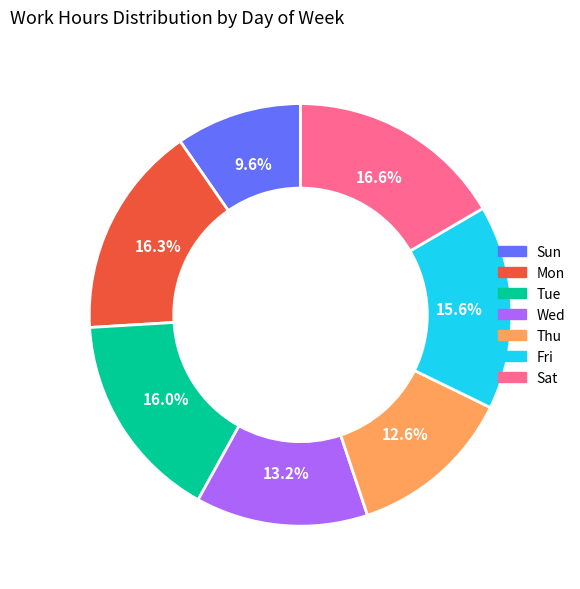

Combined, what portion of the pie is Tue and Mon?

32.3%